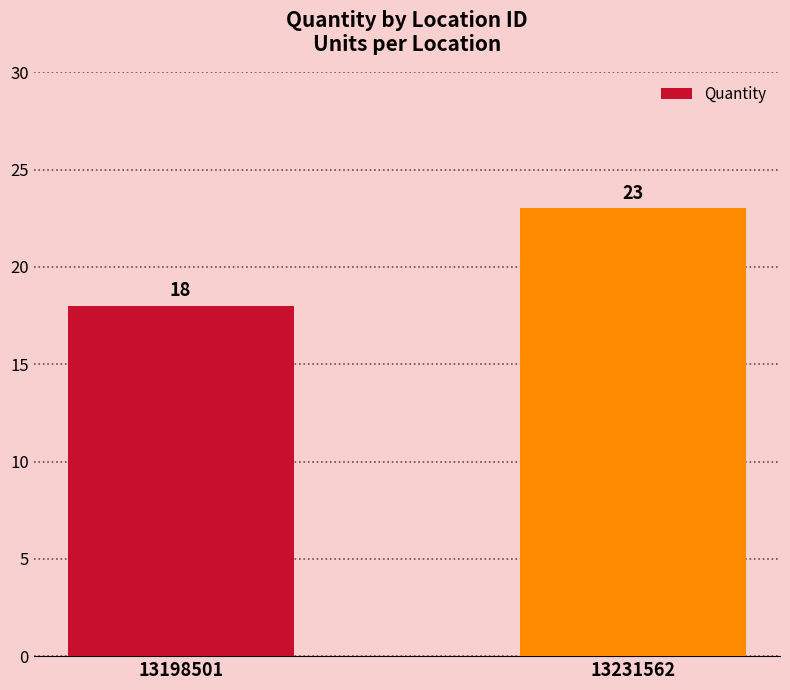

The chart shows a value of 23 at 13231562. True or false?

True